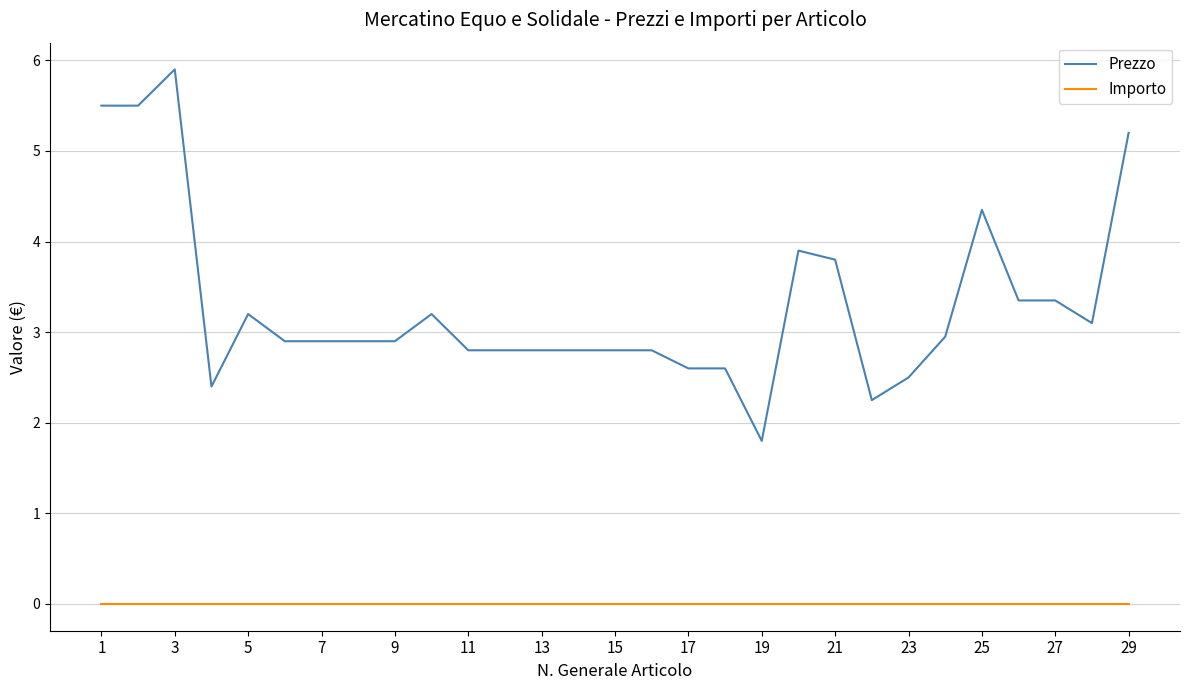

True or false: Importo and Prezzo cross at least once.

False